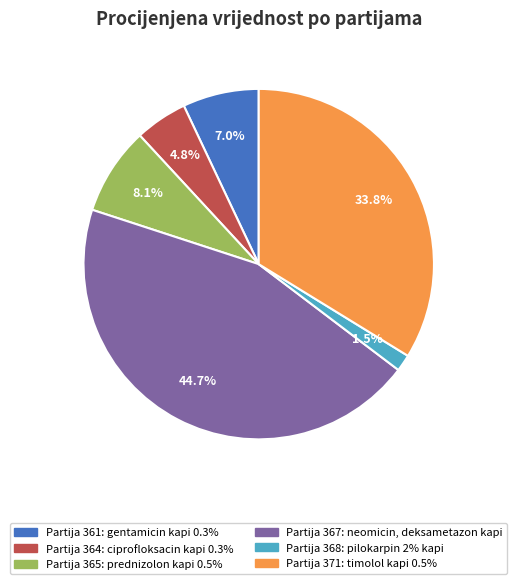

Is there a majority slice in this chart?

No